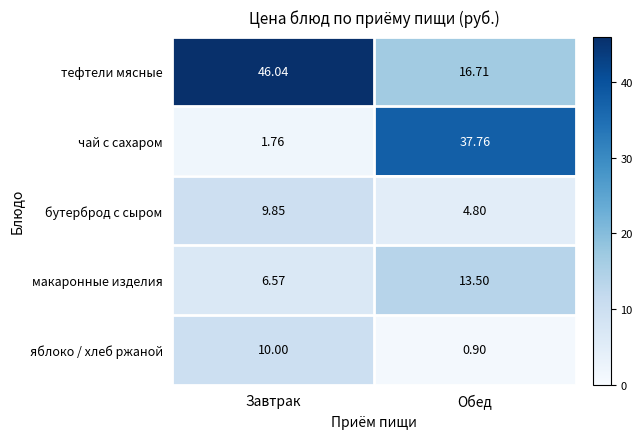

How many data points does each series have?

2